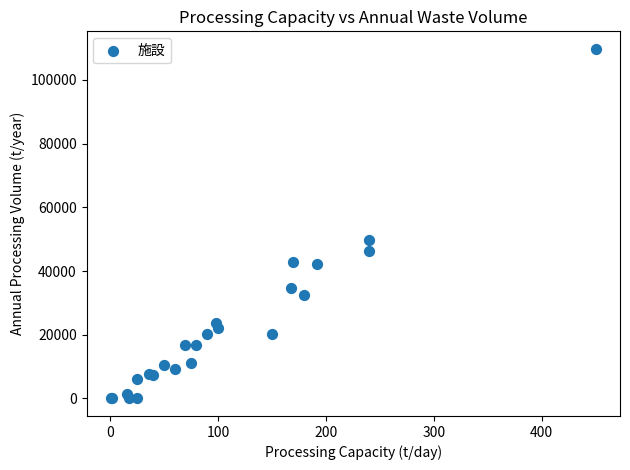

What Y value in the scatter plot is closest to 54873?

49705.0